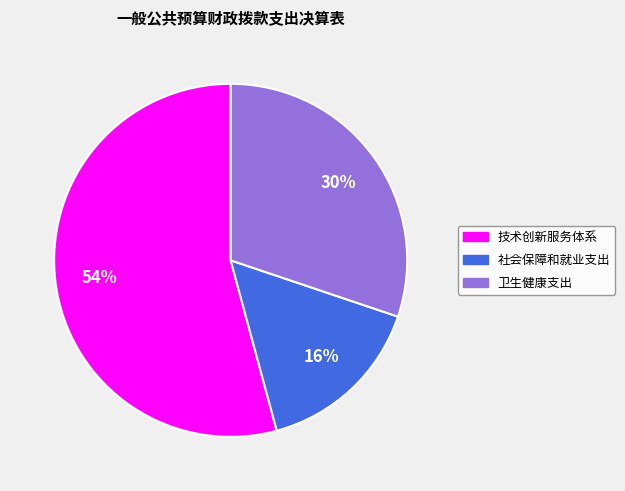

Approximately how many times larger is the value at 社会保障和就业支出 compared to 卫生健康支出?

0.5